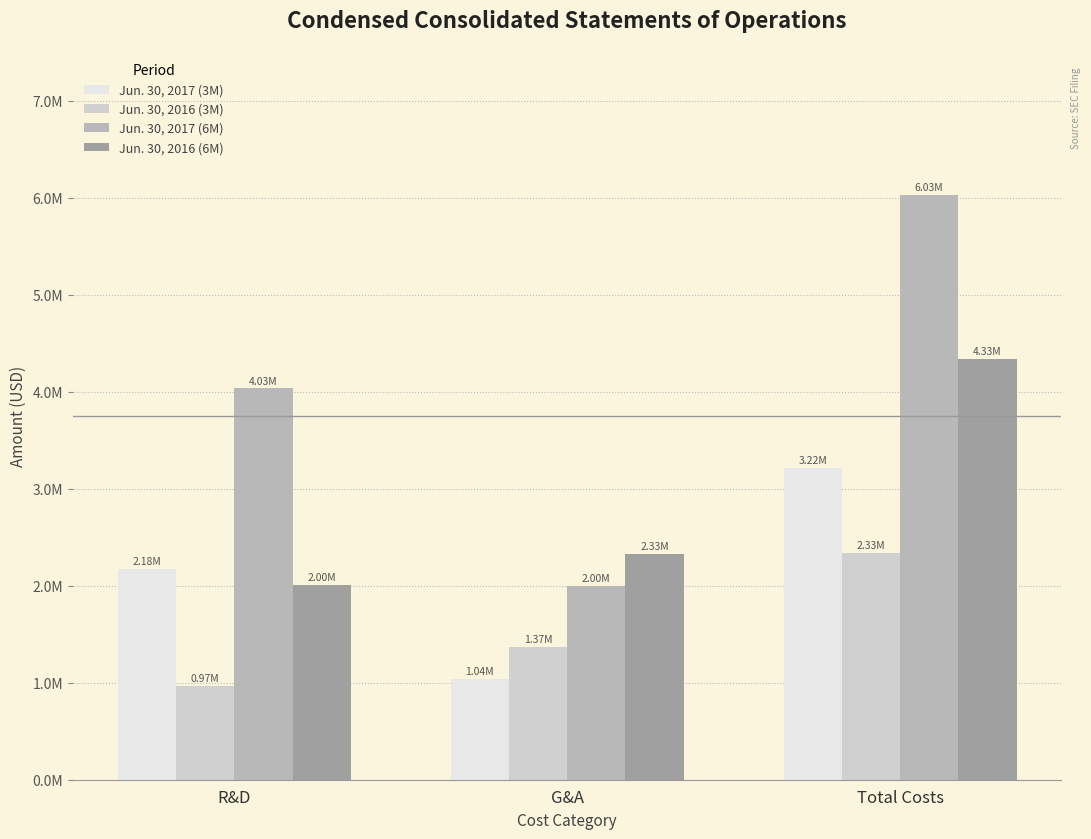

What are all the series names shown in the legend?

Jun. 30, 2017 (3M), Jun. 30, 2016 (3M), Jun. 30, 2017 (6M), Jun. 30, 2016 (6M)